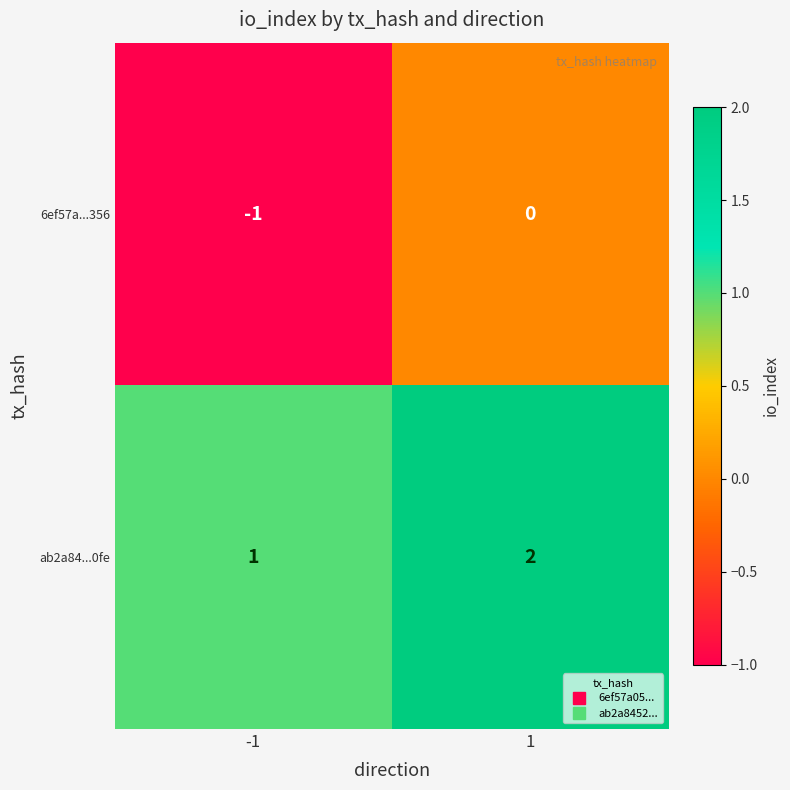

Reading left to right, extract all data points from this chart.

6ef57a...356: -1	0
ab2a84...0fe: 1	2